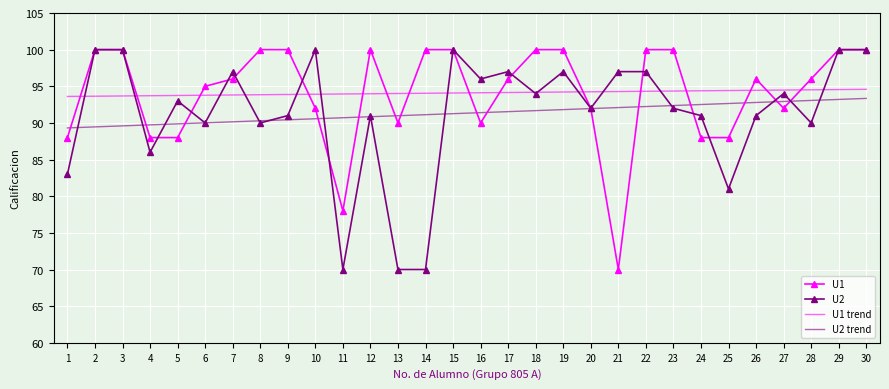

How many intersections are there between U1 and U1 trend?

15